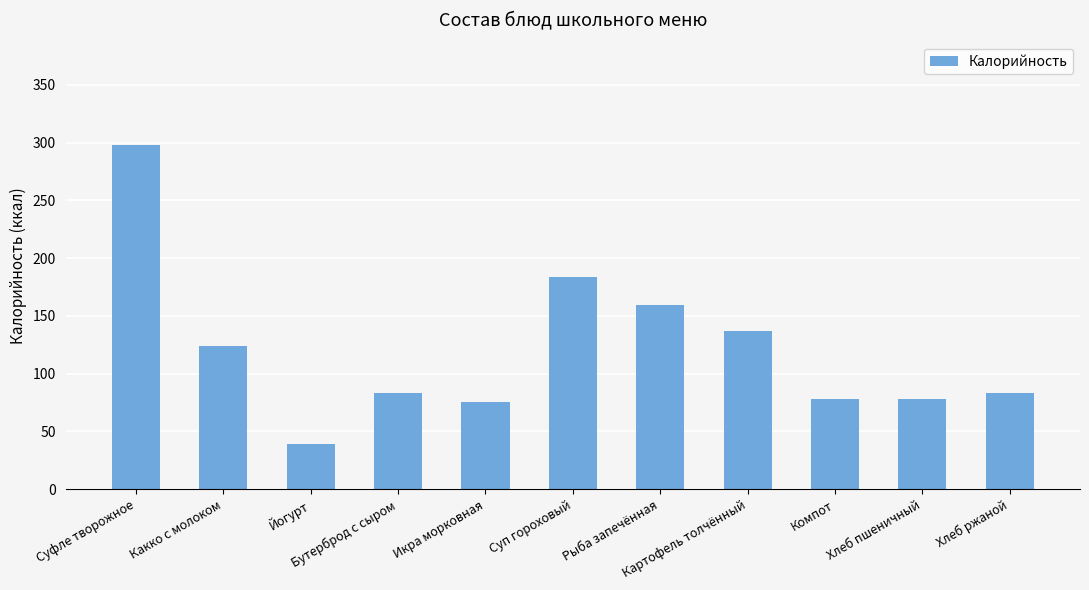

What is the greatest value displayed?

298